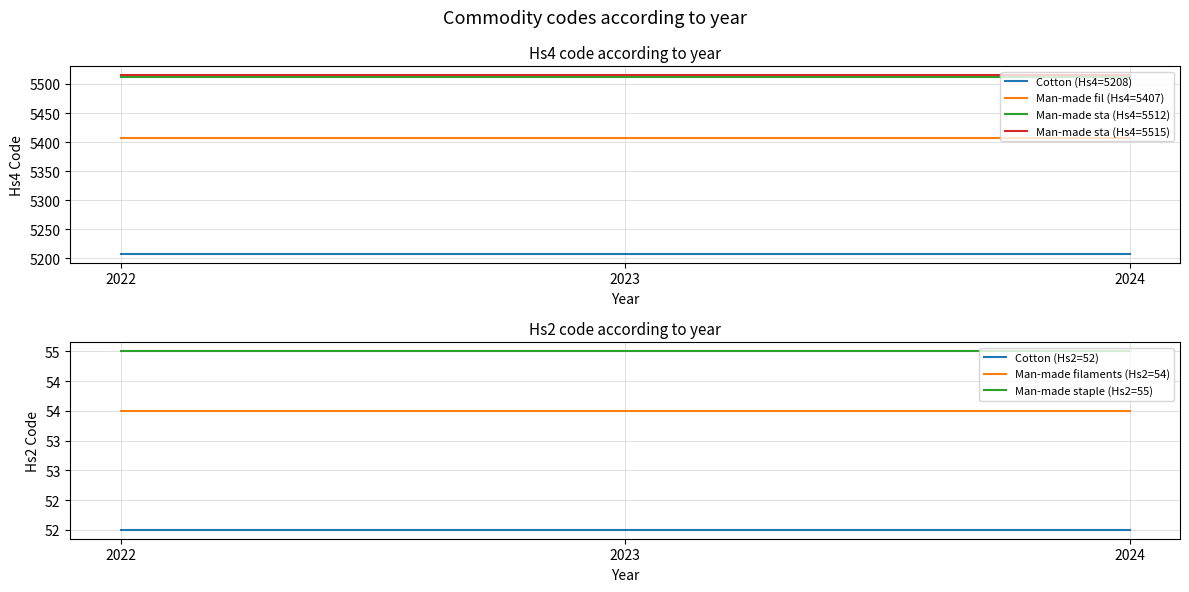

What is the value of the Cotton Hs4=5208 point at the 1st from the left?

5208